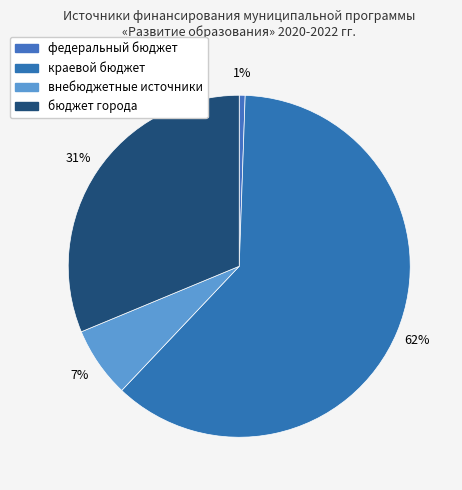

Which slice is the smallest?

федеральный бюджет